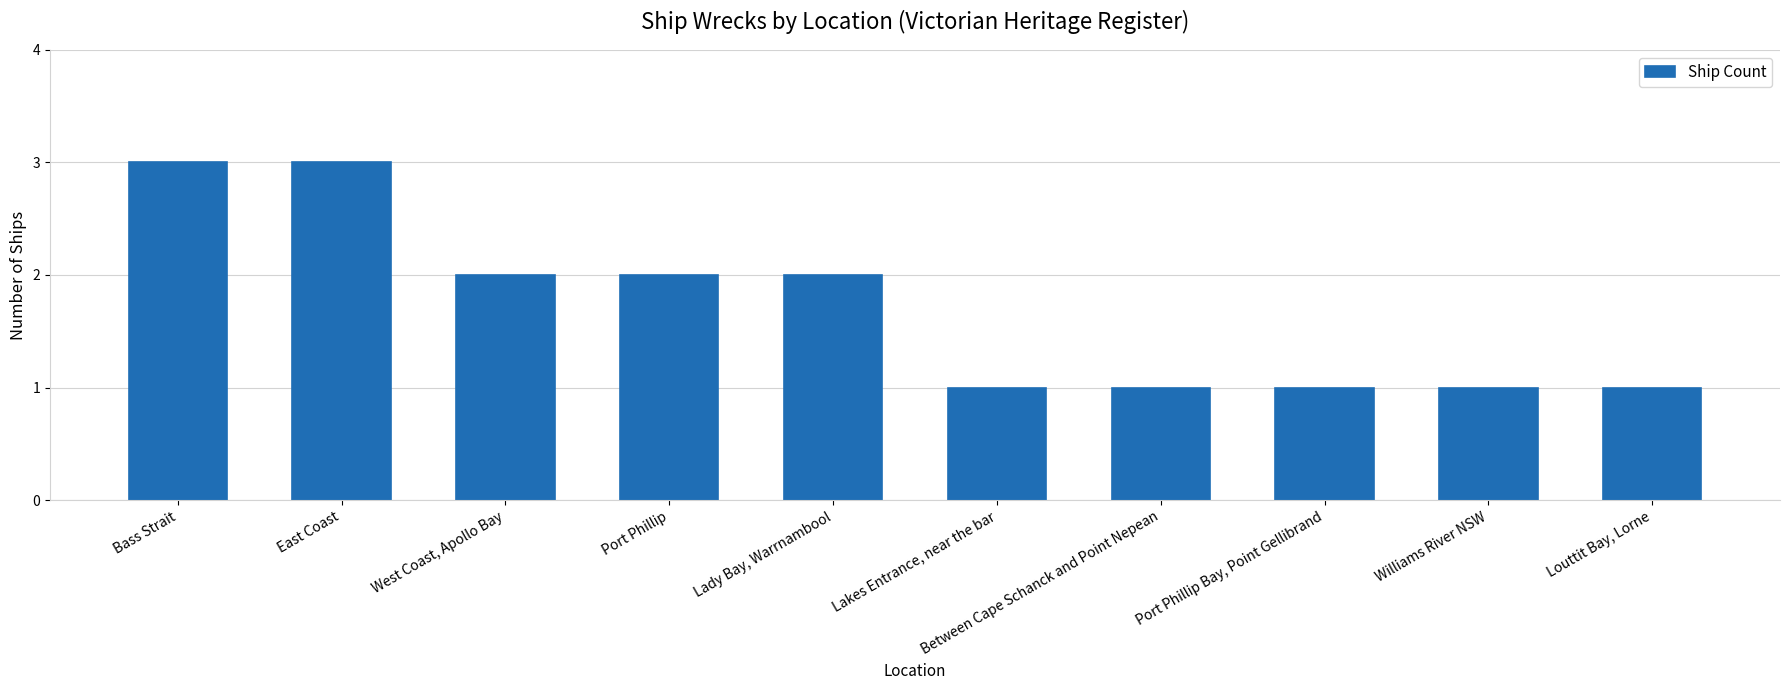

Are the bars grouped side by side (vs. stacked)?

No